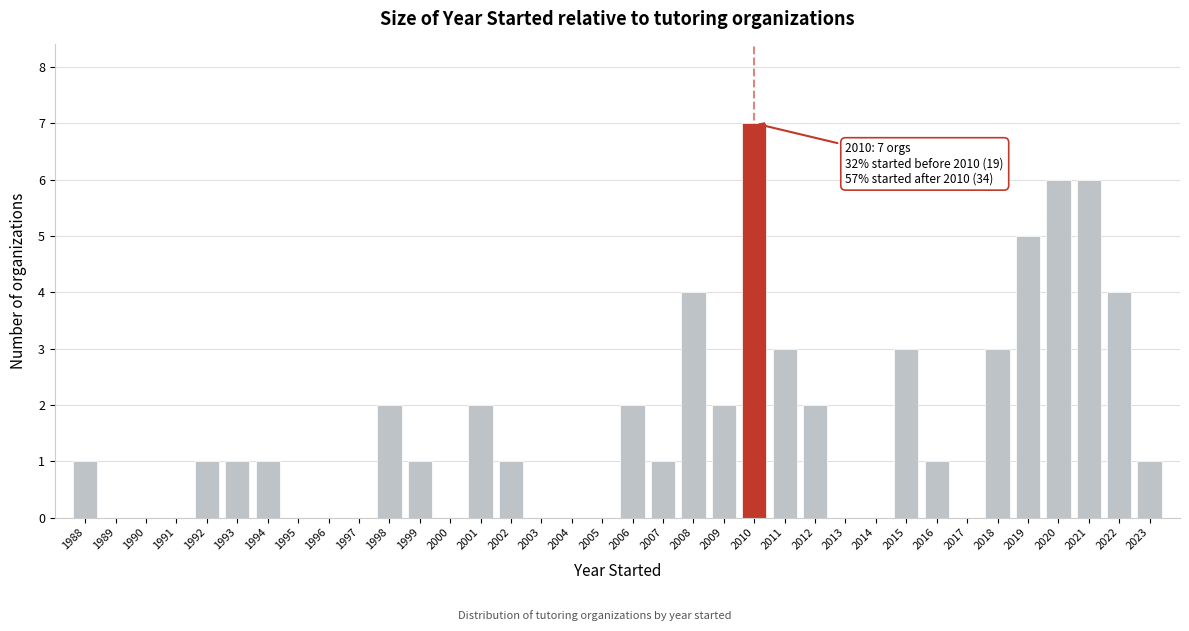

The chart shows a value of 0 at 1989. True or false?

True